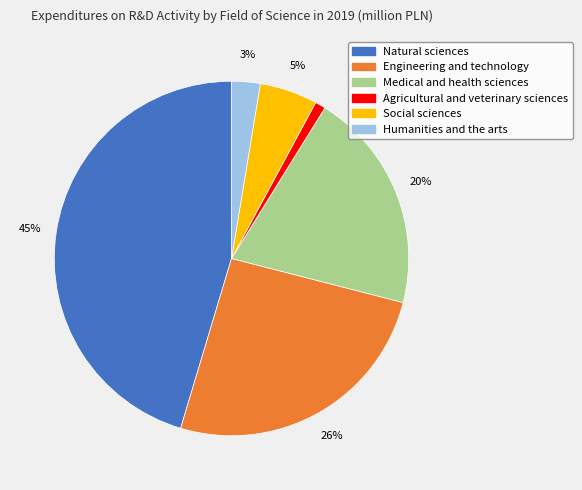

Which has a higher value, Humanities and the arts or Social sciences?

Social sciences